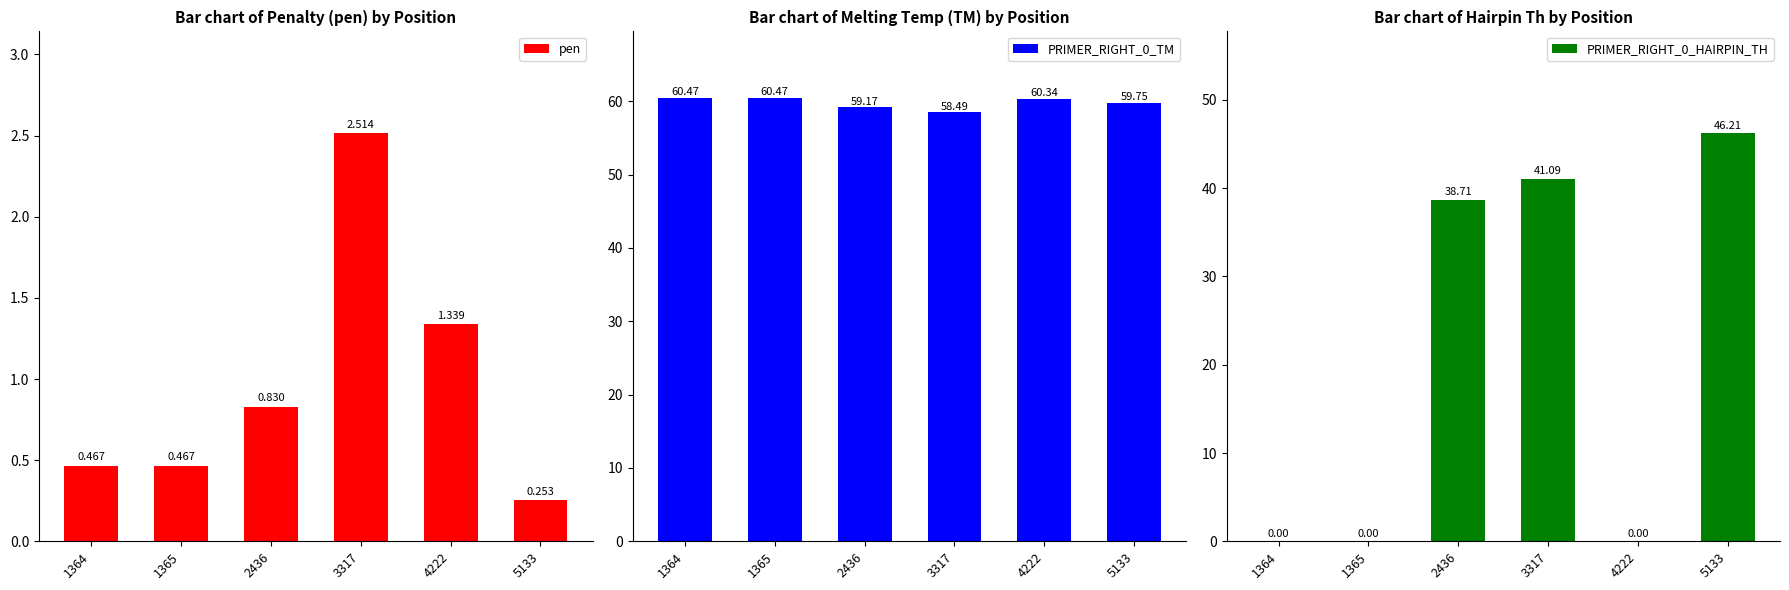

Read the pen value at 4222.

1.3